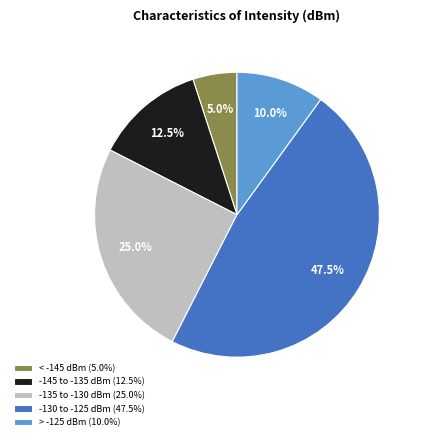

Which has a higher value, -145 to -135 dBm (12.5%) or -130 to -125 dBm (47.5%)?

-130 to -125 dBm (47.5%)